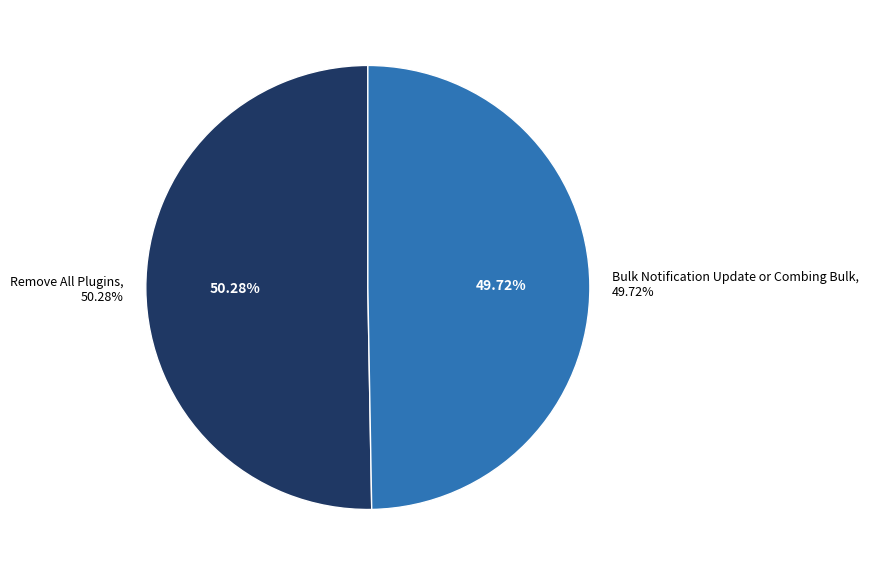

Combined, do Remove All Plugins and Bulk Notification Update or Combing Bulk account for over 50%?

Yes